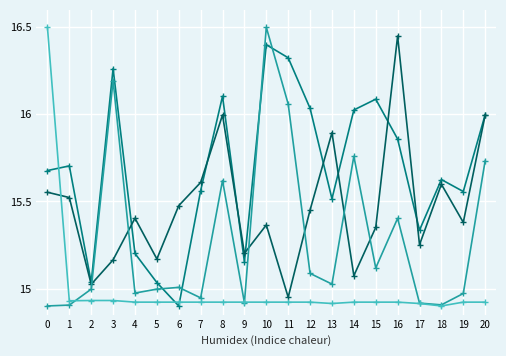

What is the maximum value shown in the chart?

16.5